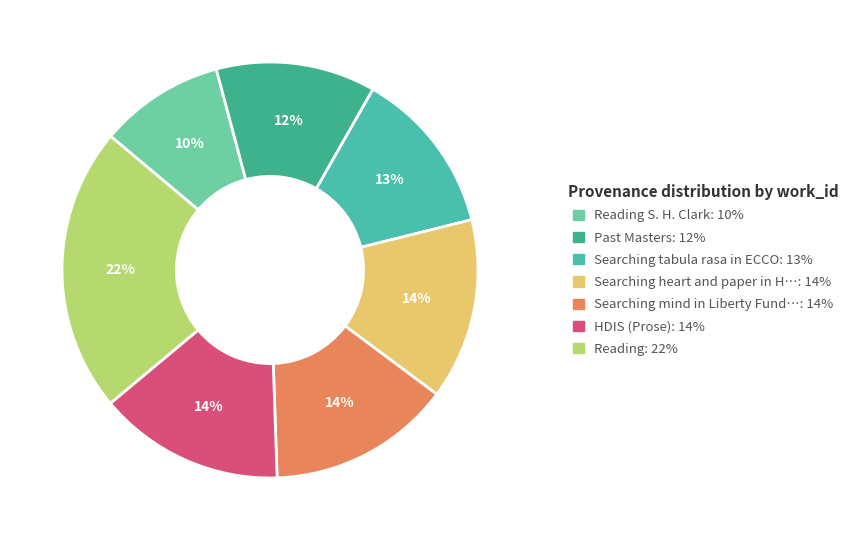

Is there a majority slice in this chart?

No